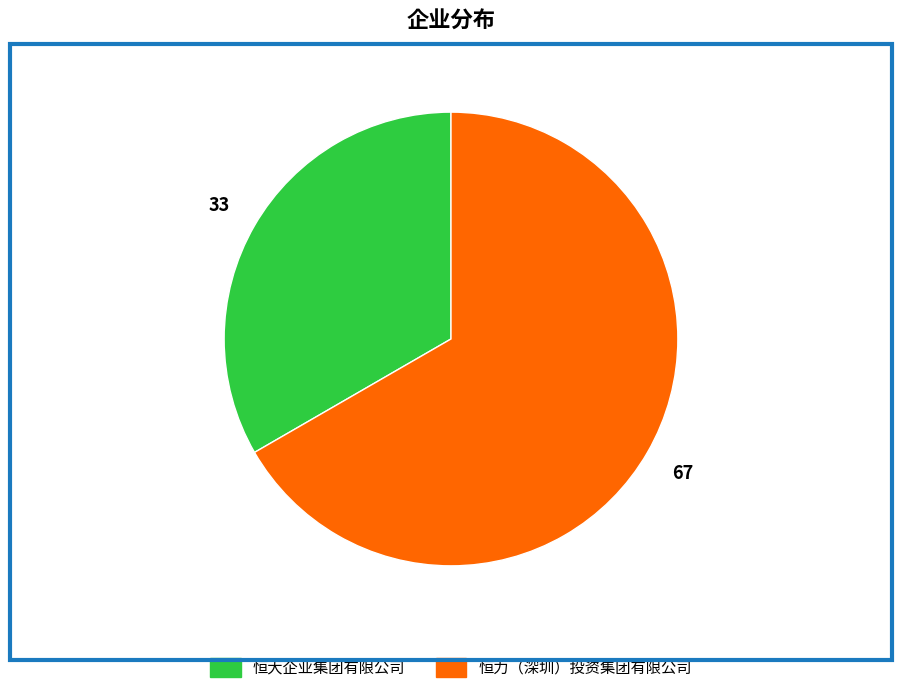

How many segments does this pie chart have?

2